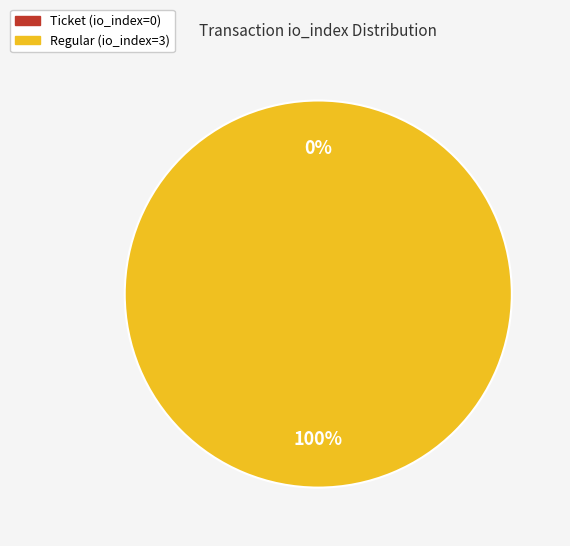

To the nearest percent, what is the difference between the Ticket (io_index=0) and Regular (io_index=3) slice percentages?

100%